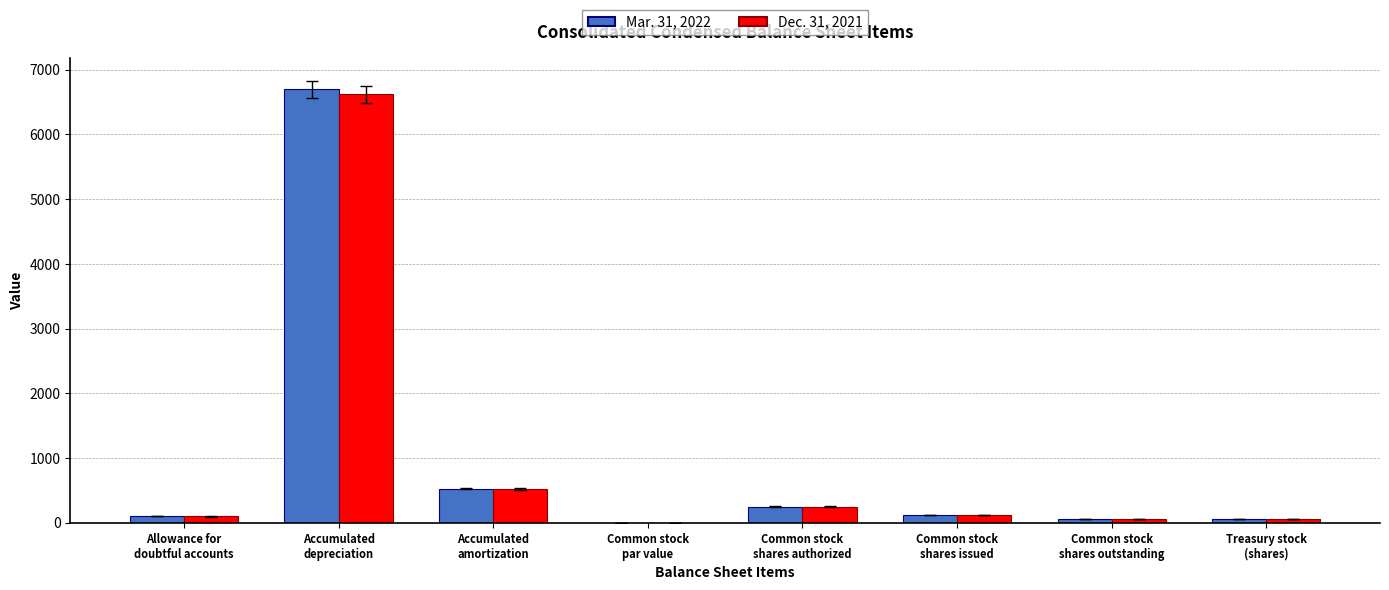

Count the number of data series in this chart.

2